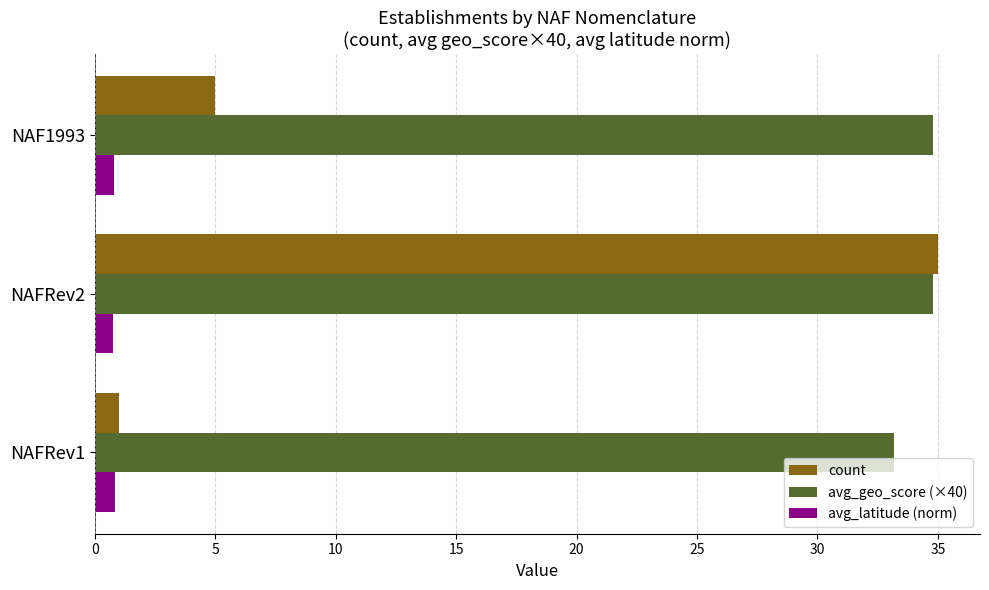

The avg_geo_score (×40) series shows 34.8 at NAF1993. True or false?

True